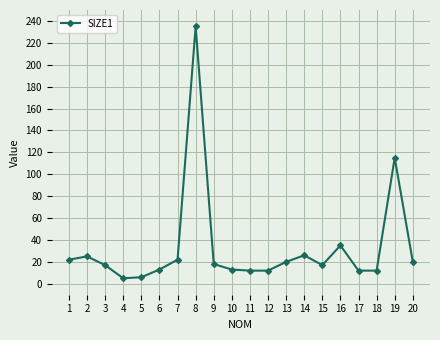

What is the difference between the maximum and second lowest values?

229